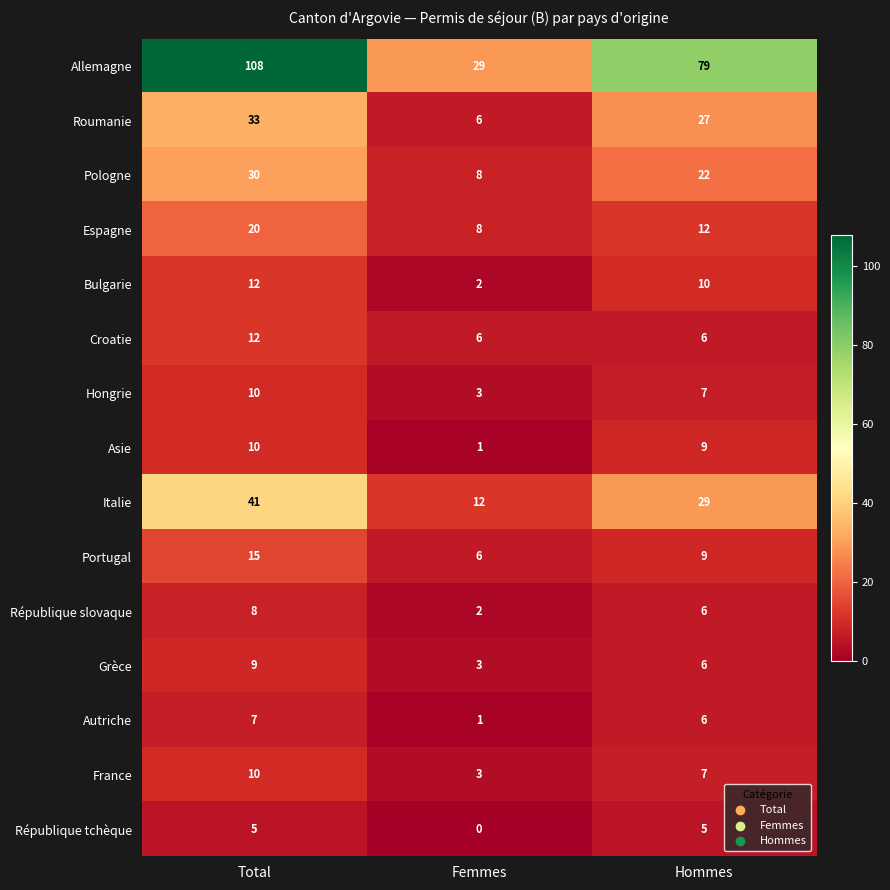

At which category does the chart reach its minimum across all series?

Femmes